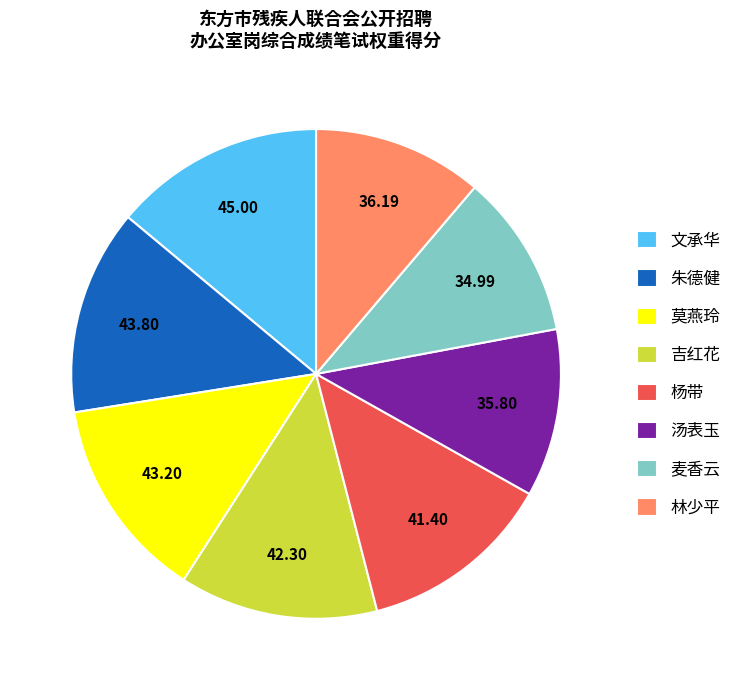

Do 麦香云 and 林少平 together represent more than half of the pie?

No